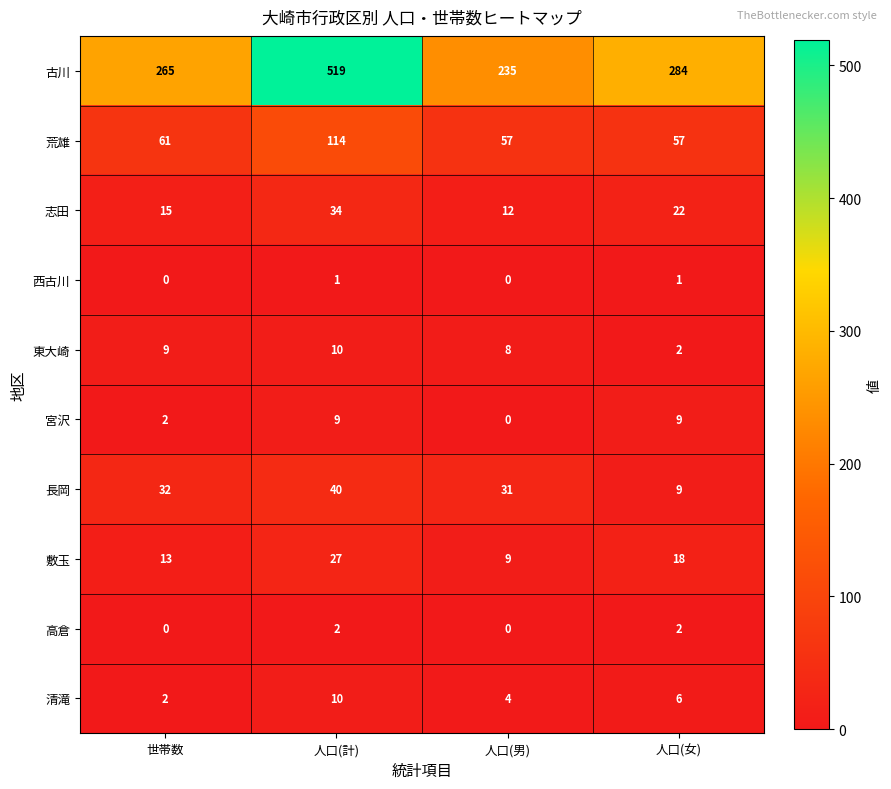

What is the greatest value displayed?

519